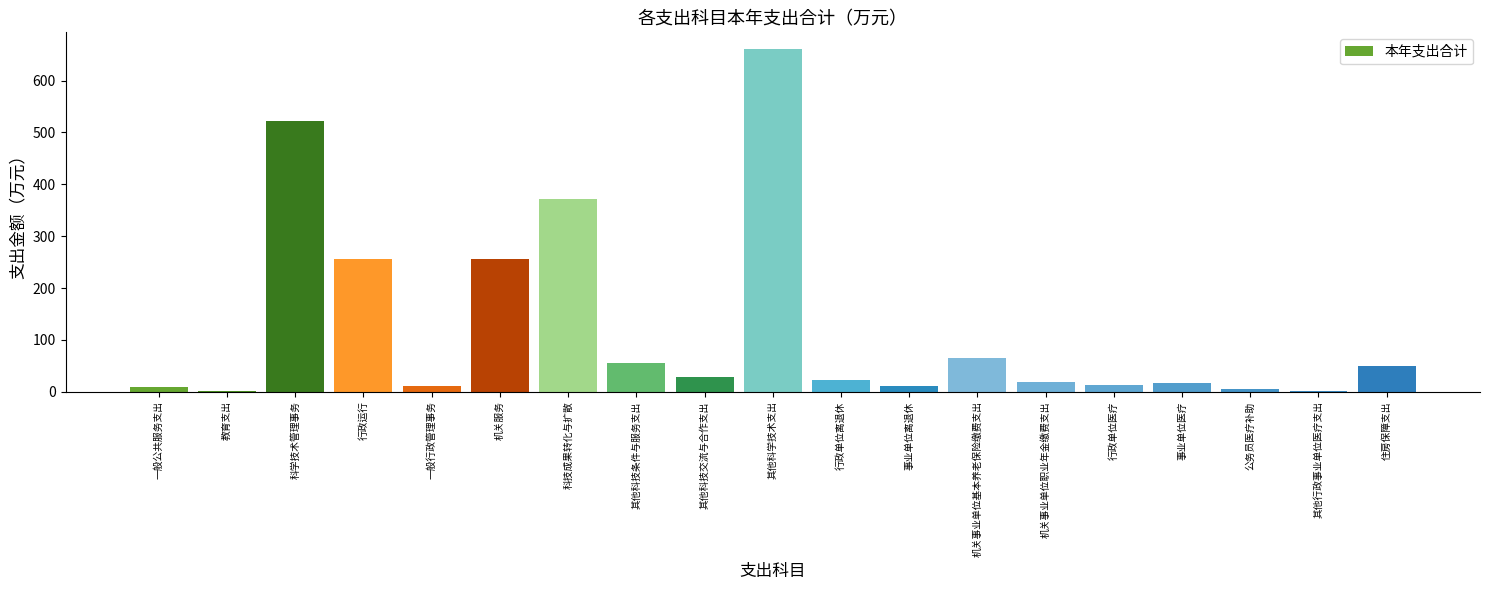

True or false: the data shows 522.7 at 科学技术管理事务.

True